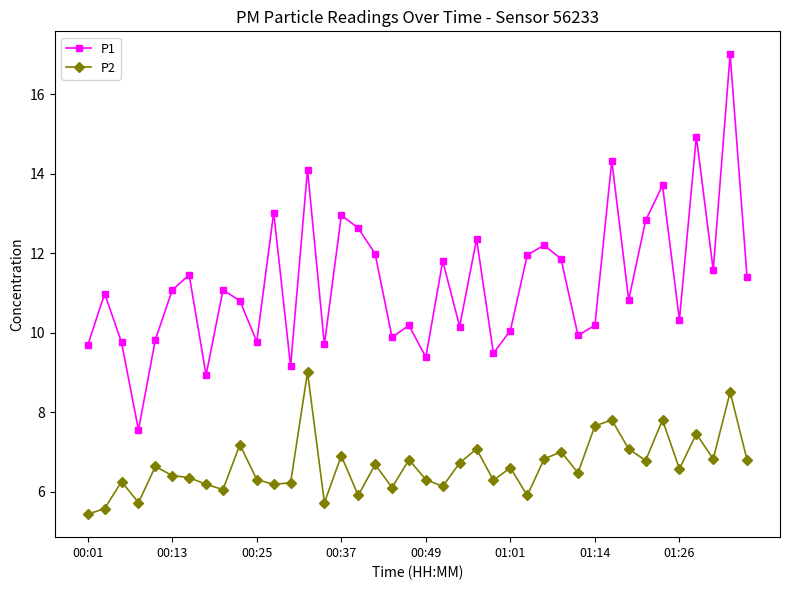

Which series has the largest total across all categories?

P1